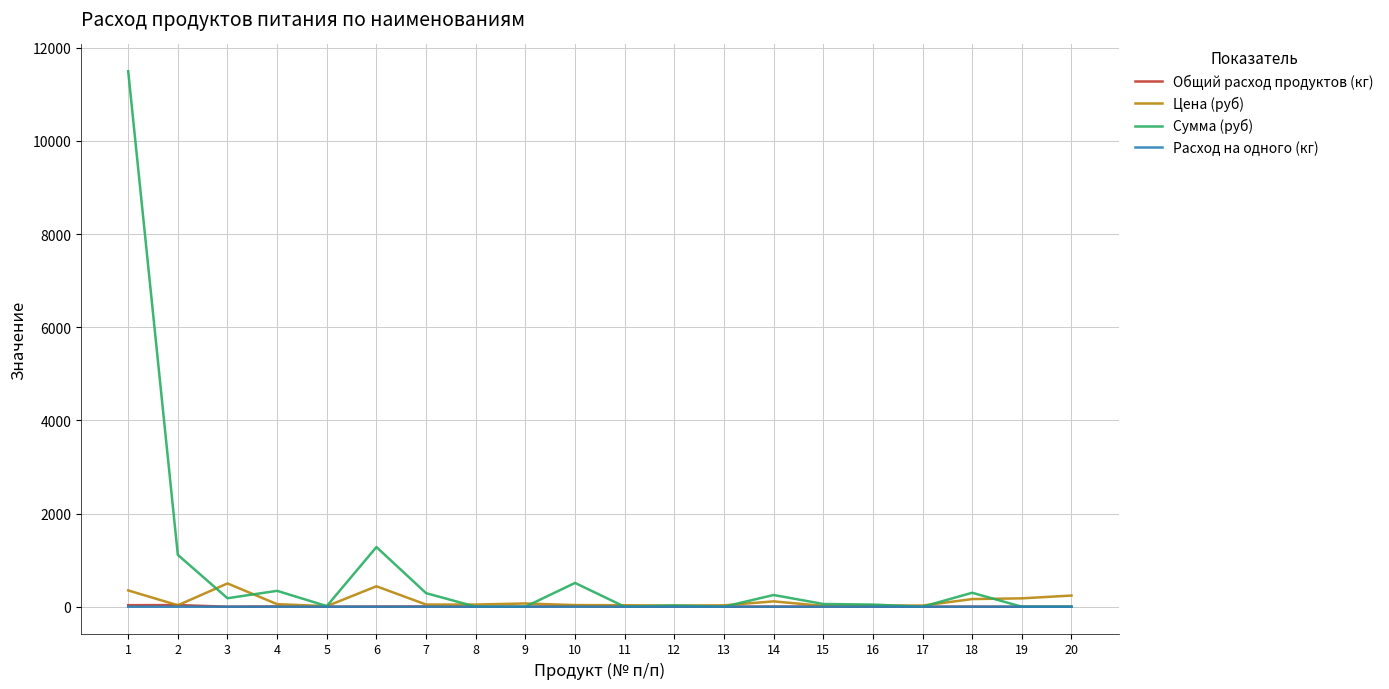

Which series has the largest total across all categories?

Сумма (руб)